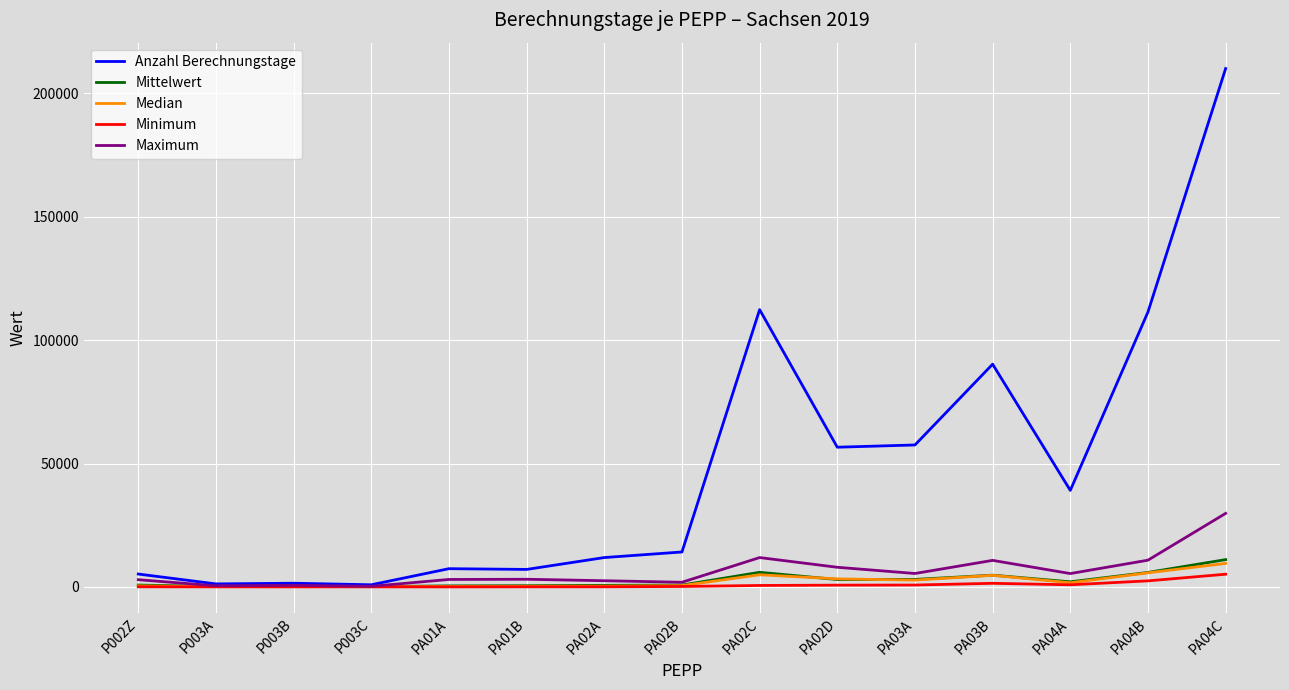

Which series has the largest range (max minus min)?

Anzahl Berechnungstage